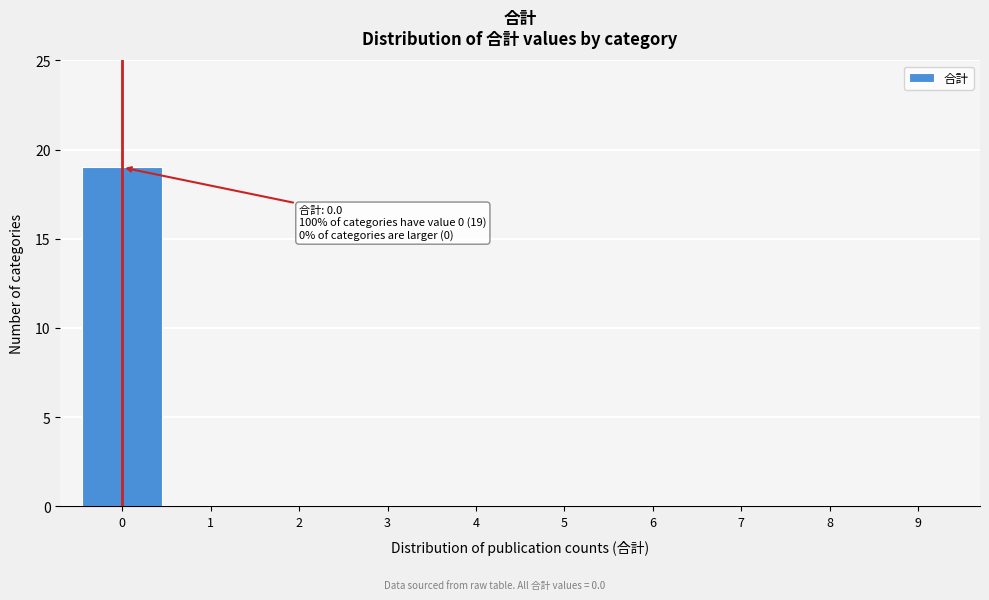

Reading left to right, transcribe all the data shown in this chart.

0=19	1=0	2=0	3=0	4=0	5=0	6=0	7=0	8=0	9=0